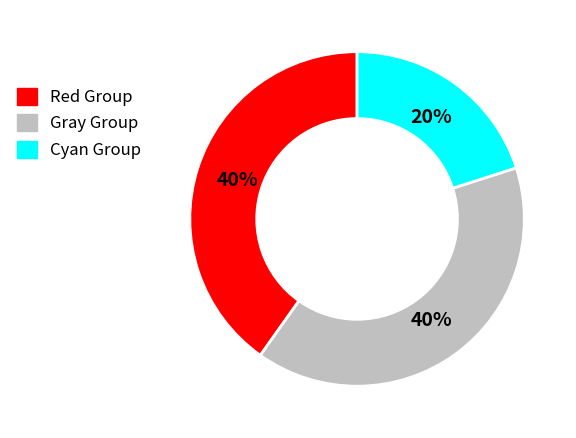

Is there any slice that represents more than half of the pie?

No